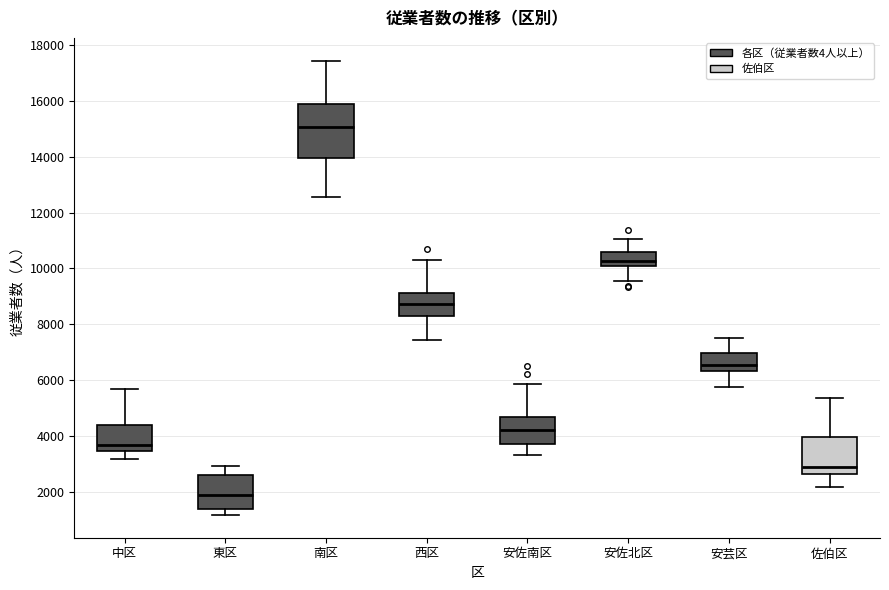

Reading left to right, read every box against the y-axis: the position of its median line, the range the box covers, and the ends of its whiskers. The values are not printed on the chart, so give them approximately, as read against the axis.

中区: median 3600, box 3400 to 4400, whiskers 3200 to 5600
東区: median 1800, box 1400 to 2600, whiskers 1200 to 3000
南区: median 15000, box 14000 to 15800, whiskers 12600 to 17400
西区: median 8800, box 8400 to 9200, whiskers 7400 to 10400
安佐南区: median 4200, box 3600 to 4600, whiskers 3400 to 5800
安佐北区: median 10200, box 10000 to 10600, whiskers 9600 to 11000
安芸区: median 6600, box 6400 to 7000, whiskers 5800 to 7600
佐伯区: median 2800, box 2600 to 4000, whiskers 2200 to 5400